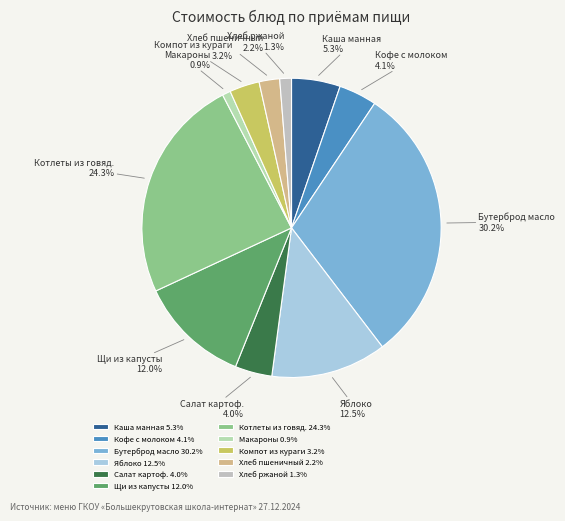

Count the number of slices in the pie.

11